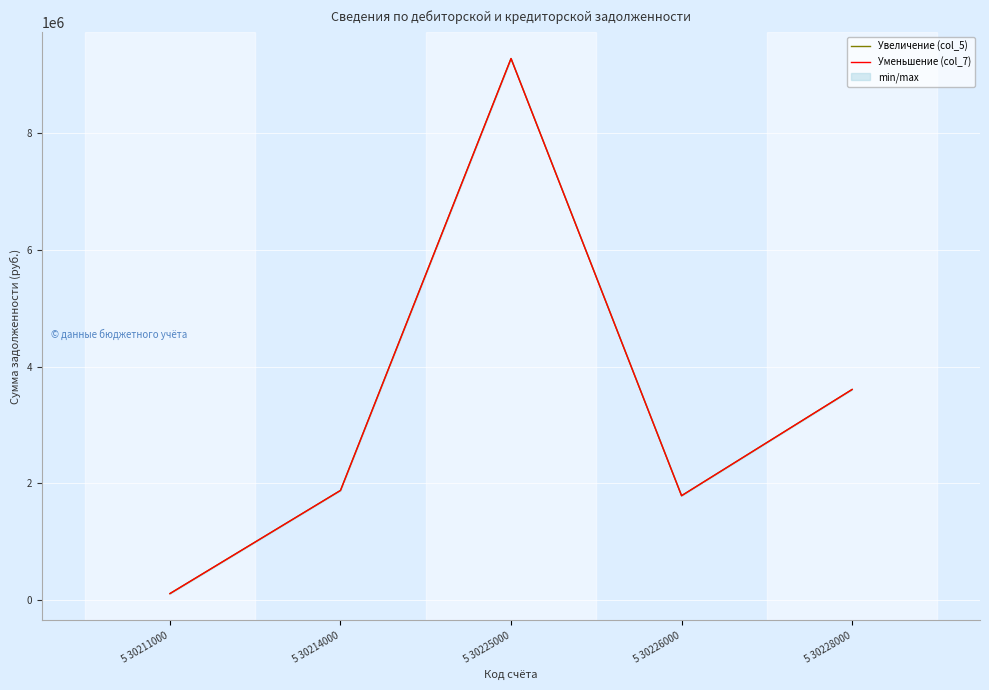

What is the difference between the Уменьшение (col_7) values at 5 30211000 and 5 30226000?

1677683.9